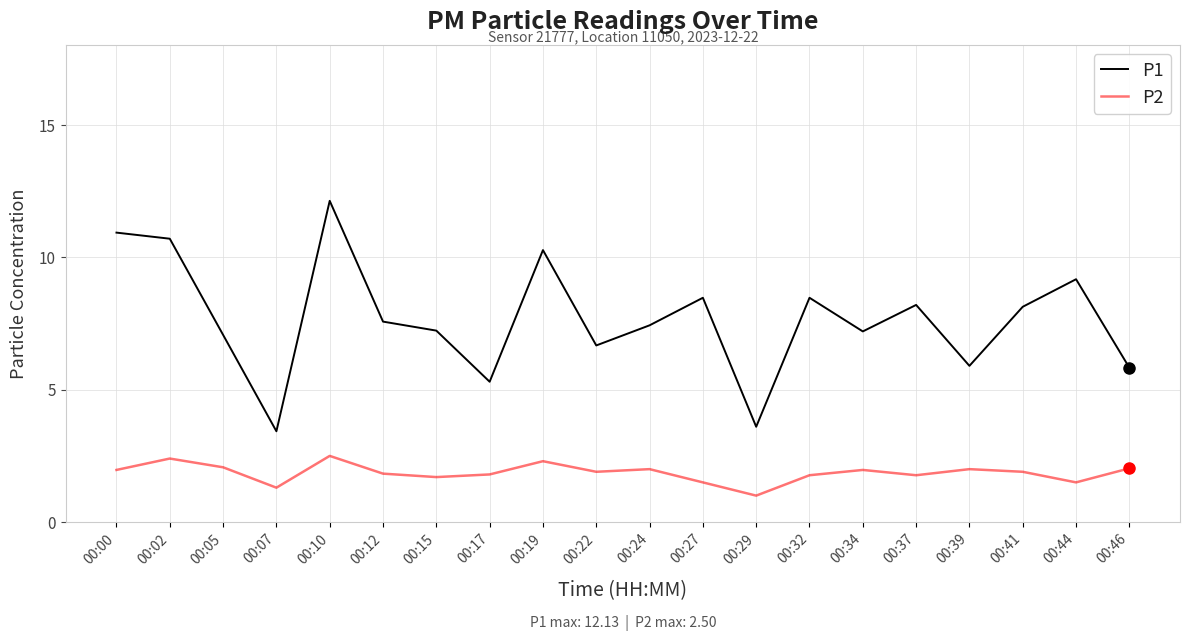

The value of P2 at 00:32 is 2.9. True or false?

False